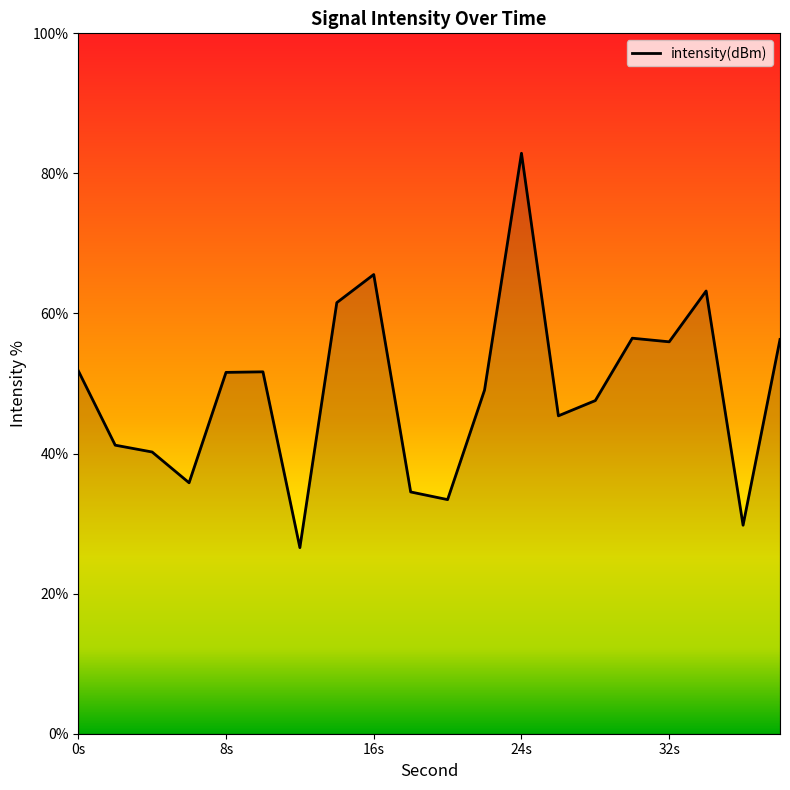

How many lines are shown in the chart?

1